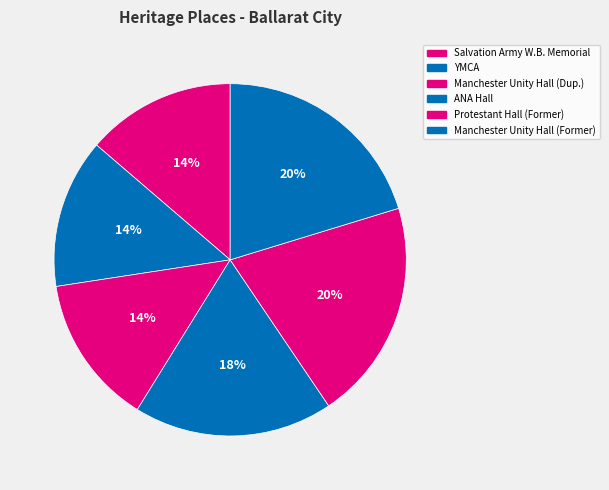

How many slices are in this pie chart?

6